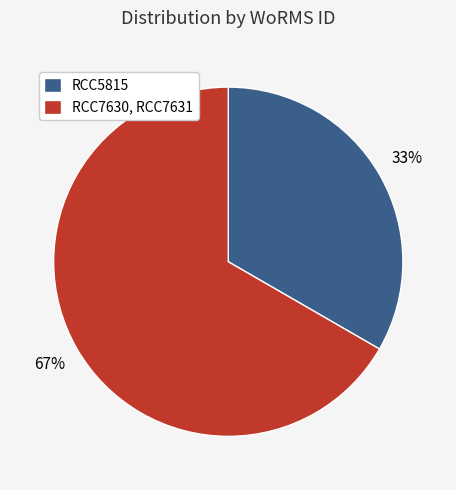

Which has a higher value, RCC7630, RCC7631 or RCC5815?

RCC7630, RCC7631